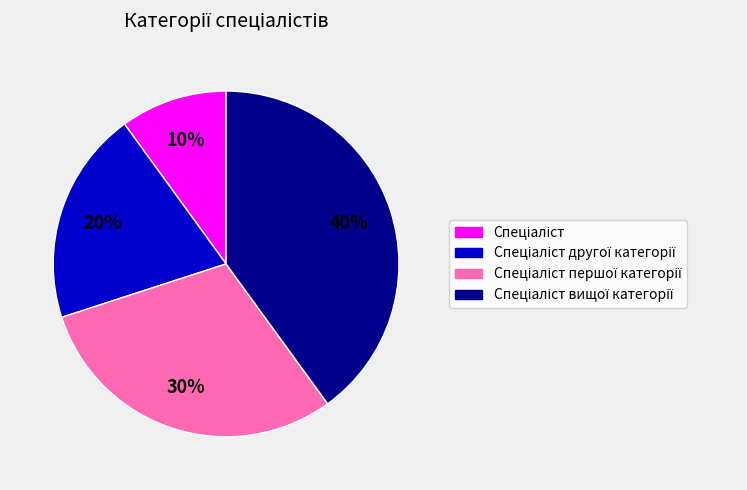

Is there any slice that represents more than half of the pie?

No